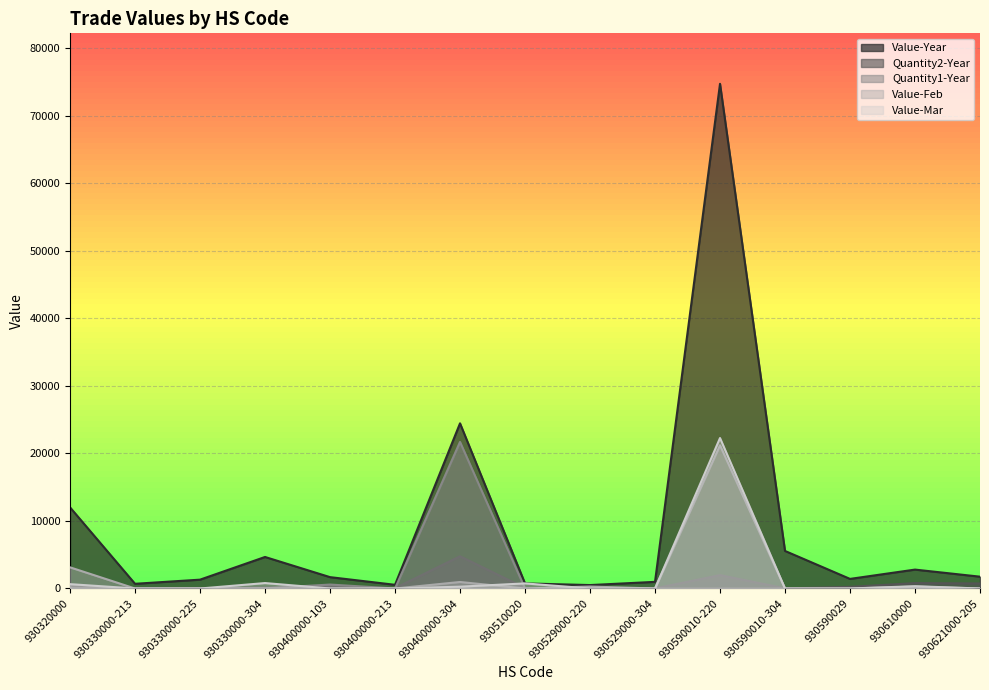

How many data points in Value-Mar are above 0?

6